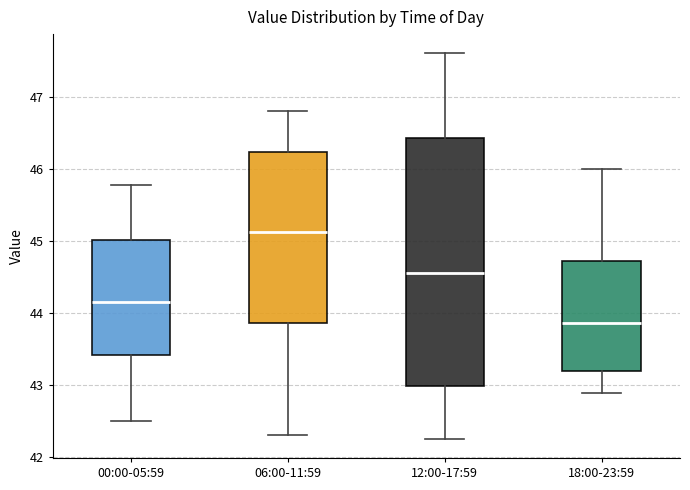

Which box has the lowest median line?

18:00-23:59